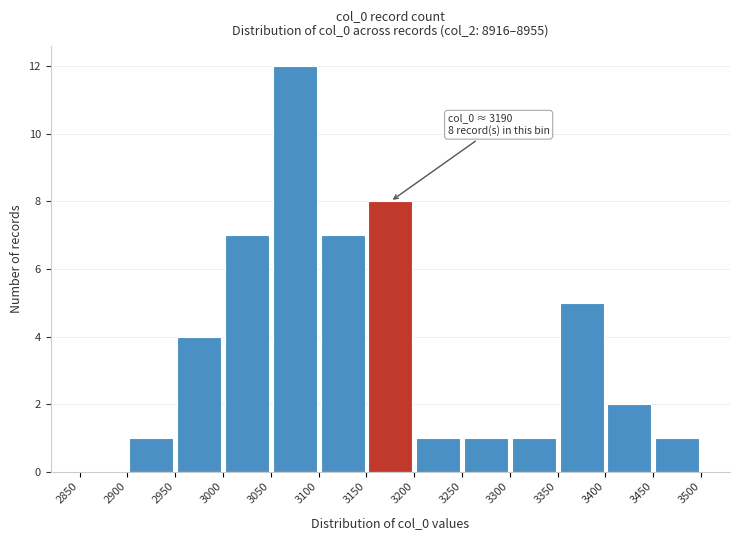

Which range on the x-axis has the tallest bar?

3050 to 3100